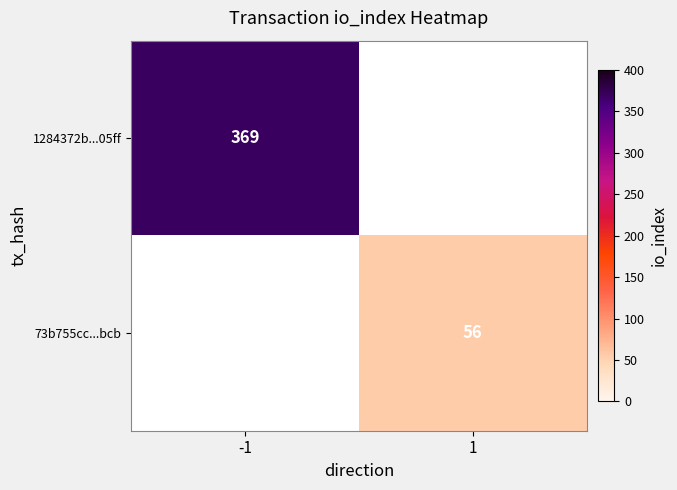

True or false: 73b755cc...bcb has a value of 32 at 1.

False